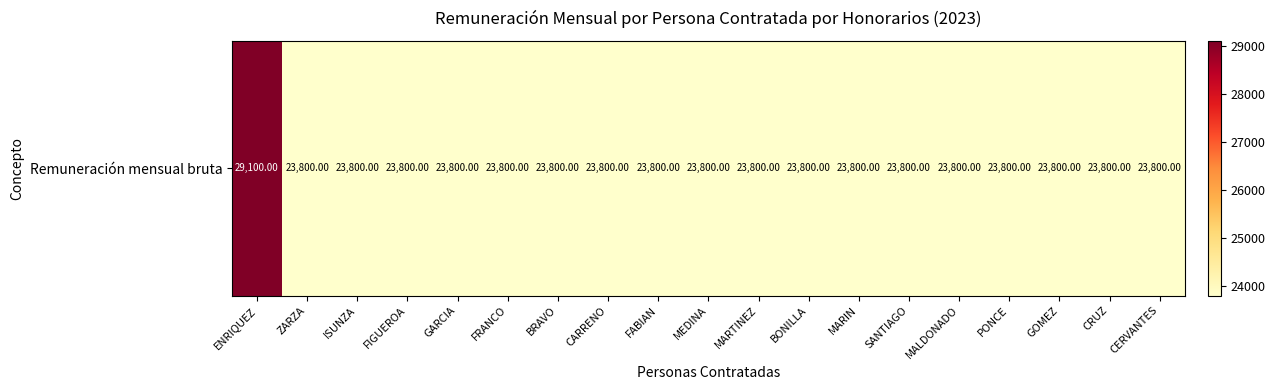

Is it true that the value at SANTIAGO is 37515?

False